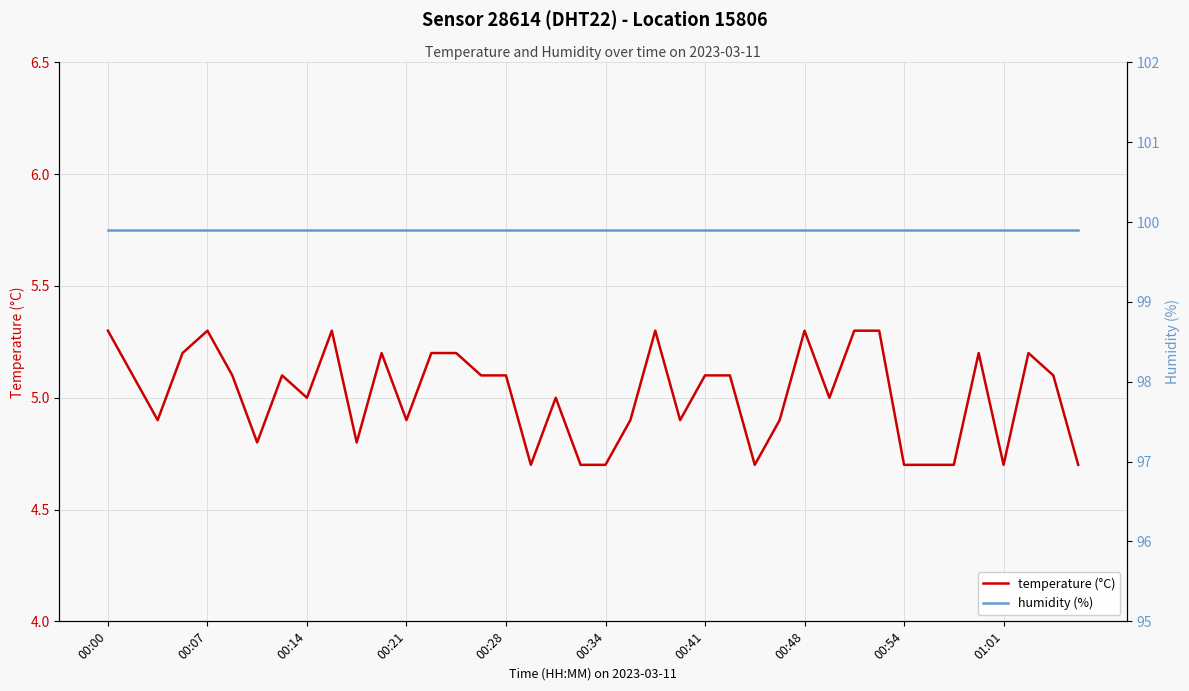

What position from the right is 14?

26